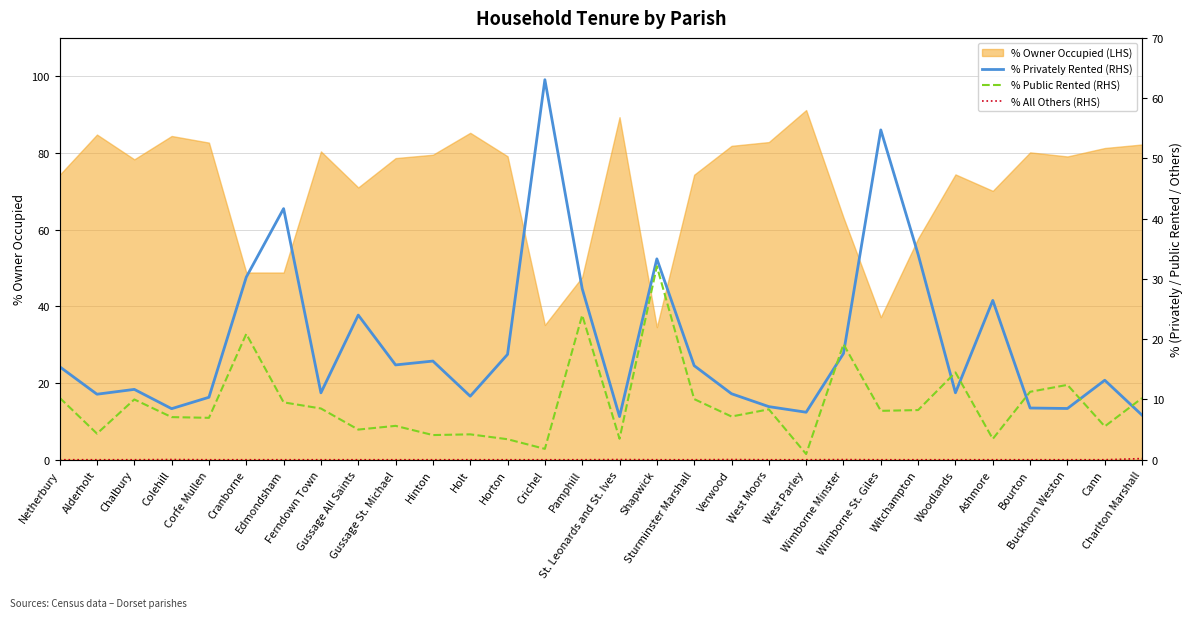

The value of % Privately Rented (RHS) at Pamphill is 38.1. True or false?

False